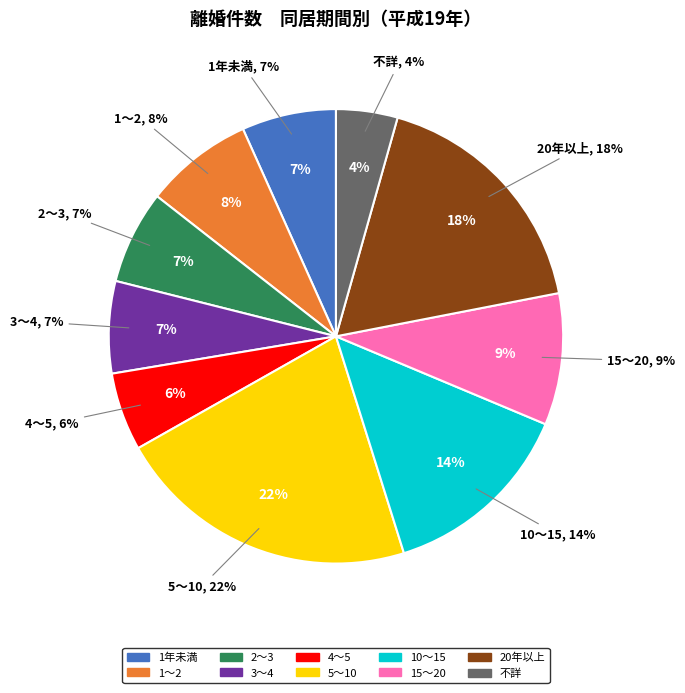

Is it true that 4～5 is 1% of the pie?

False